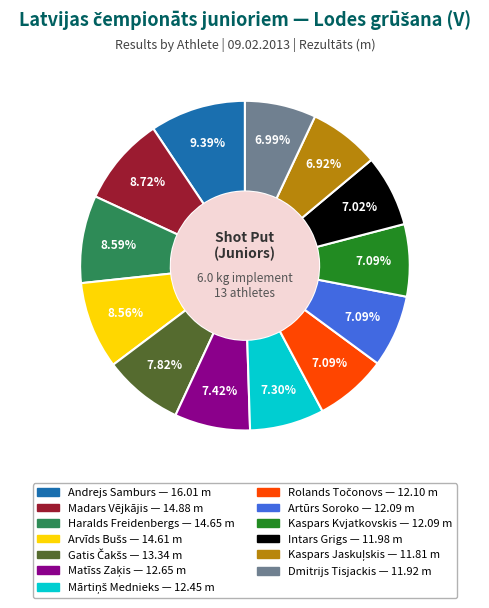

To the nearest percent, what percentage of the pie is Haralds Freidenbergs?

9%